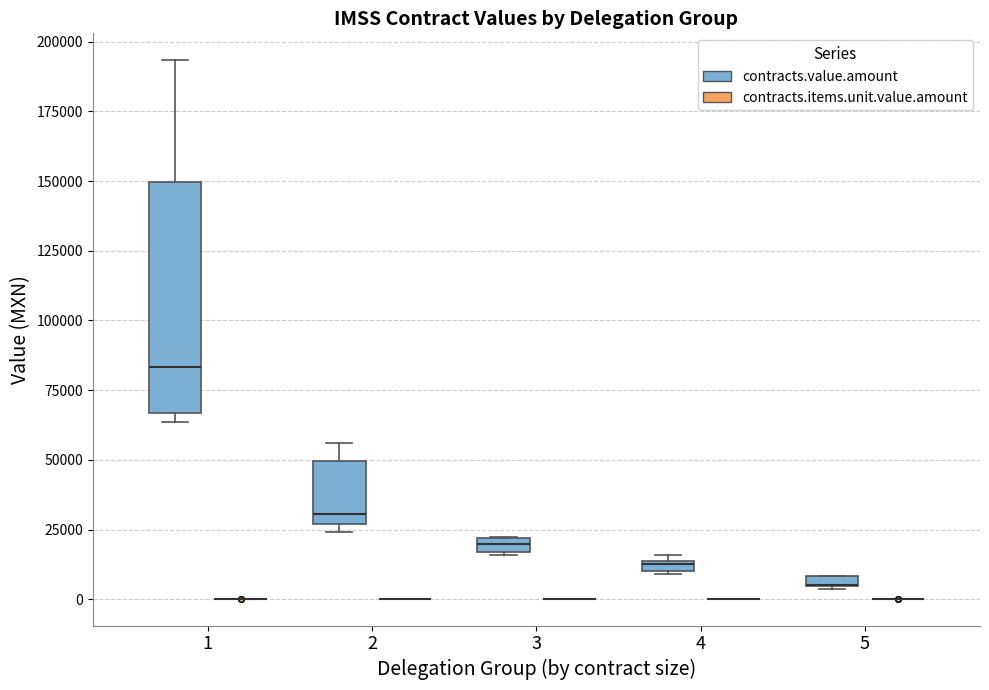

Where does the median line of the box for 1 (contracts.value.amount) sit on the y-axis? The values are not printed on the chart, so give them approximately, as read against the axis.

85000